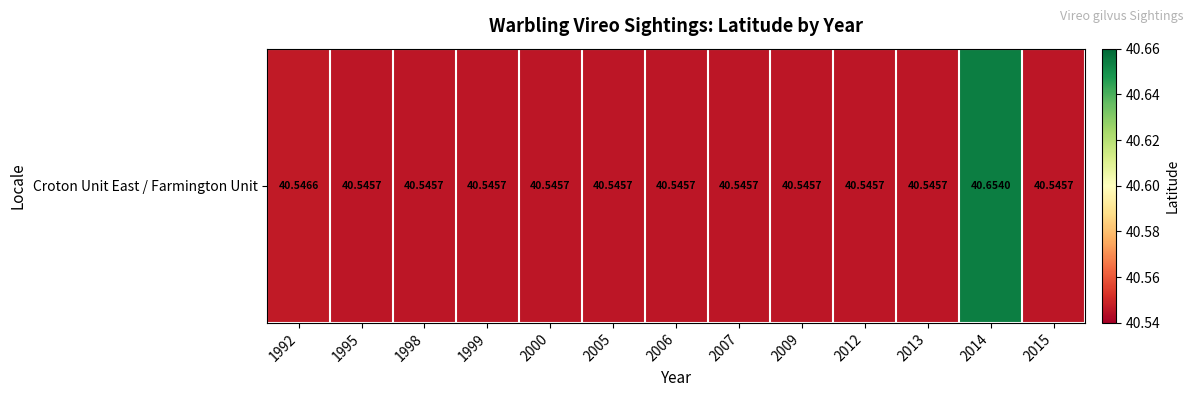

Reading right to left, list all the values displayed in this chart.

2015=40.5	2014=40.7	2013=40.5	2012=40.5	2009=40.5	2007=40.5	2006=40.5	2005=40.5	2000=40.5	1999=40.5	1998=40.5	1995=40.5	1992=40.5